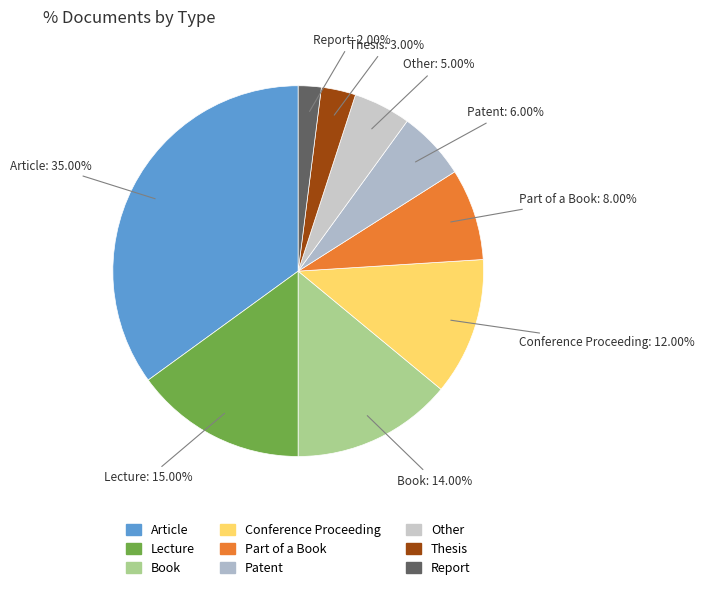

What is the ratio of the value at Other to the value at Book?

0.4